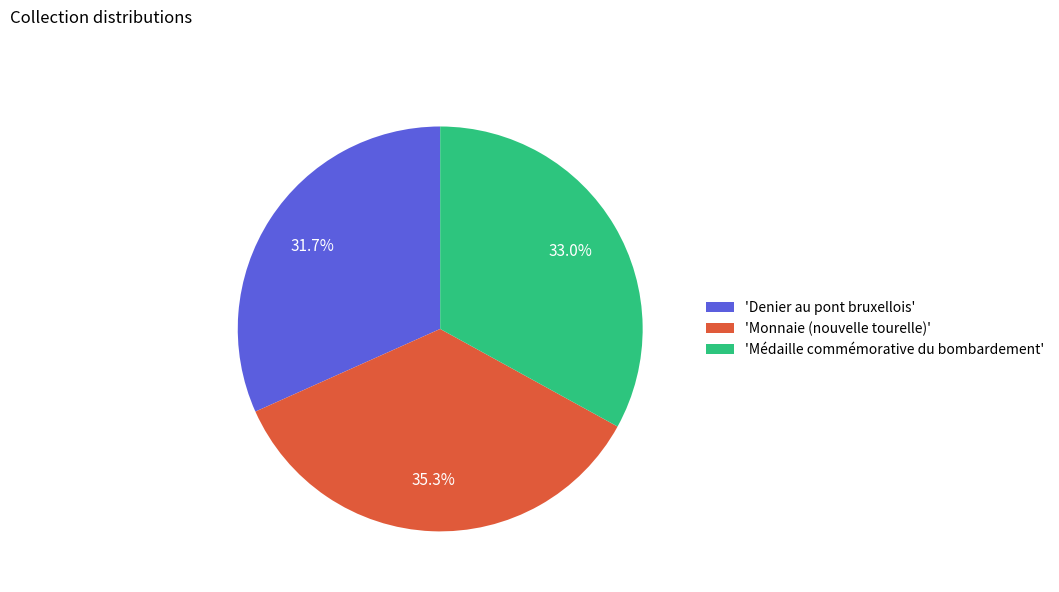

Approximately how many times larger is the value at 'Denier au pont bruxellois' compared to 'Monnaie (nouvelle tourelle)'?

0.9